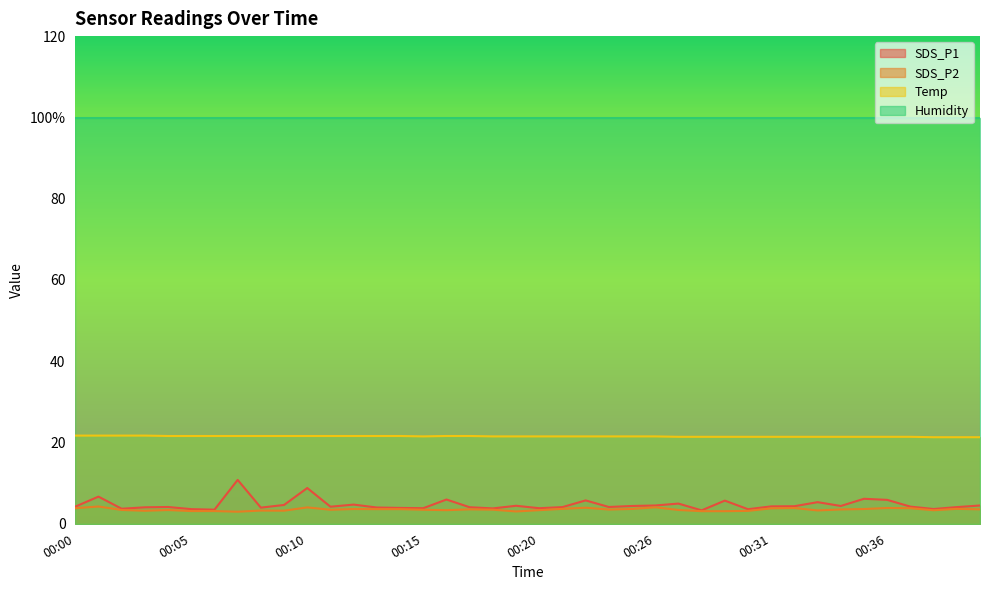

True or false: Temp and SDS_P2 cross at least once.

False